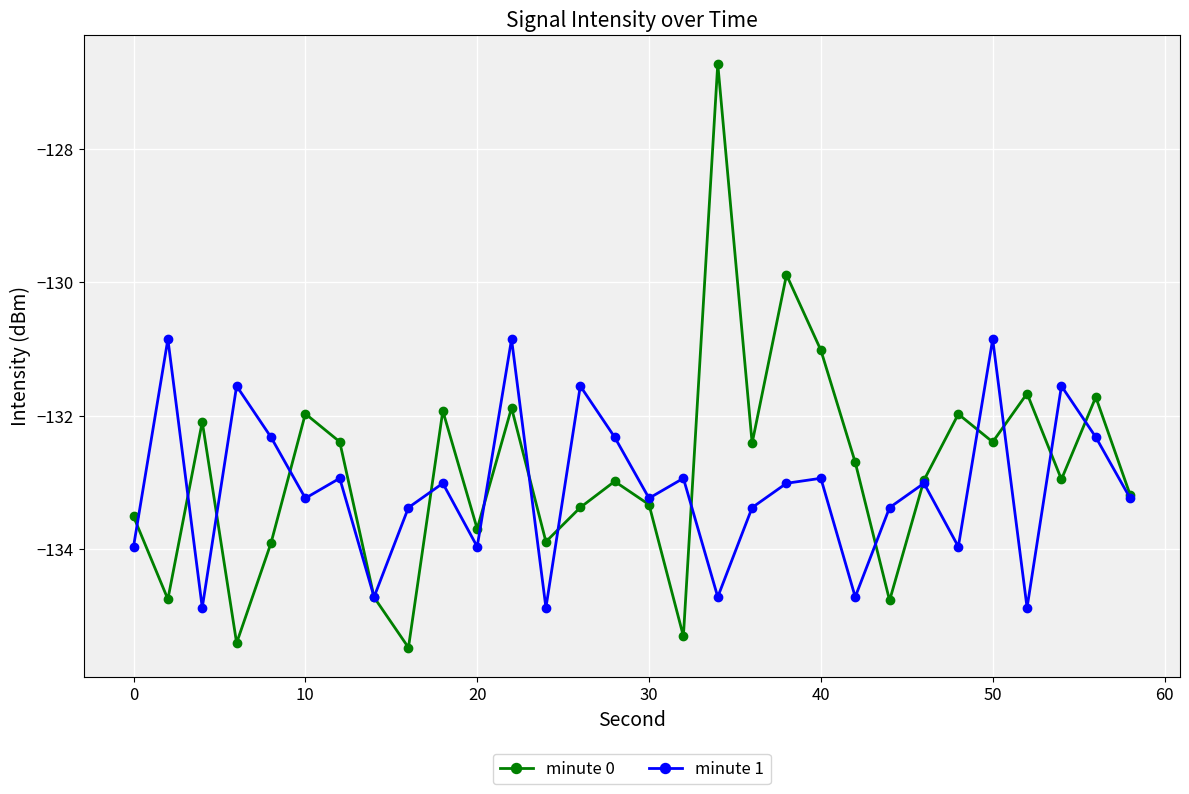

What is the minimum value shown in the chart?

-135.5